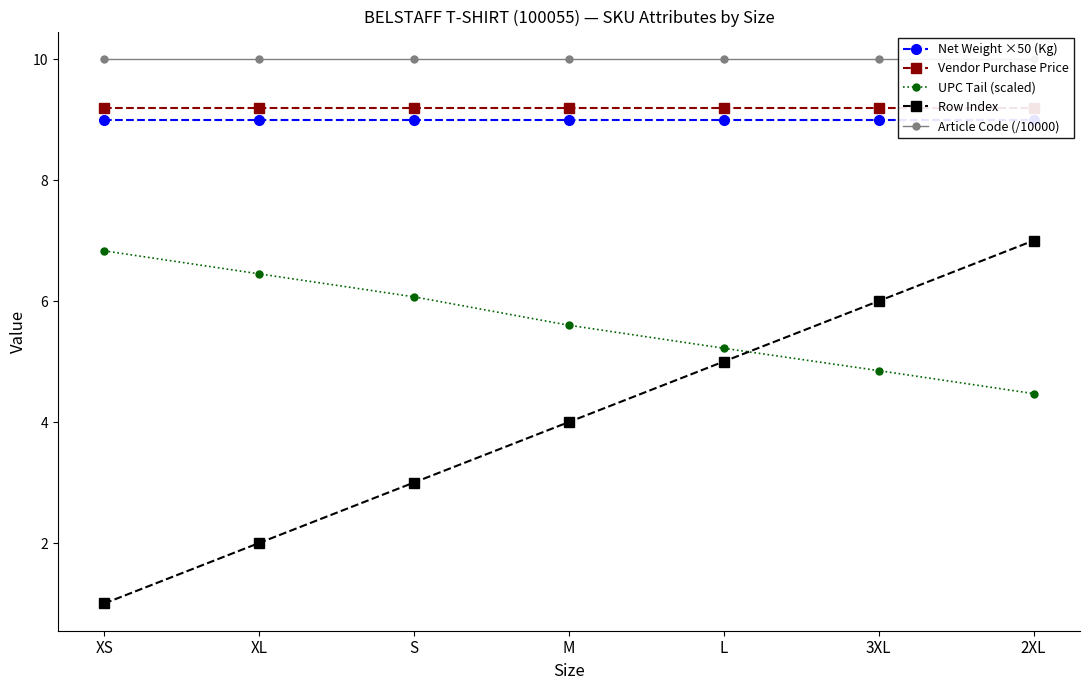

What is the spread (max minus min) of values at 3XL?

5.2